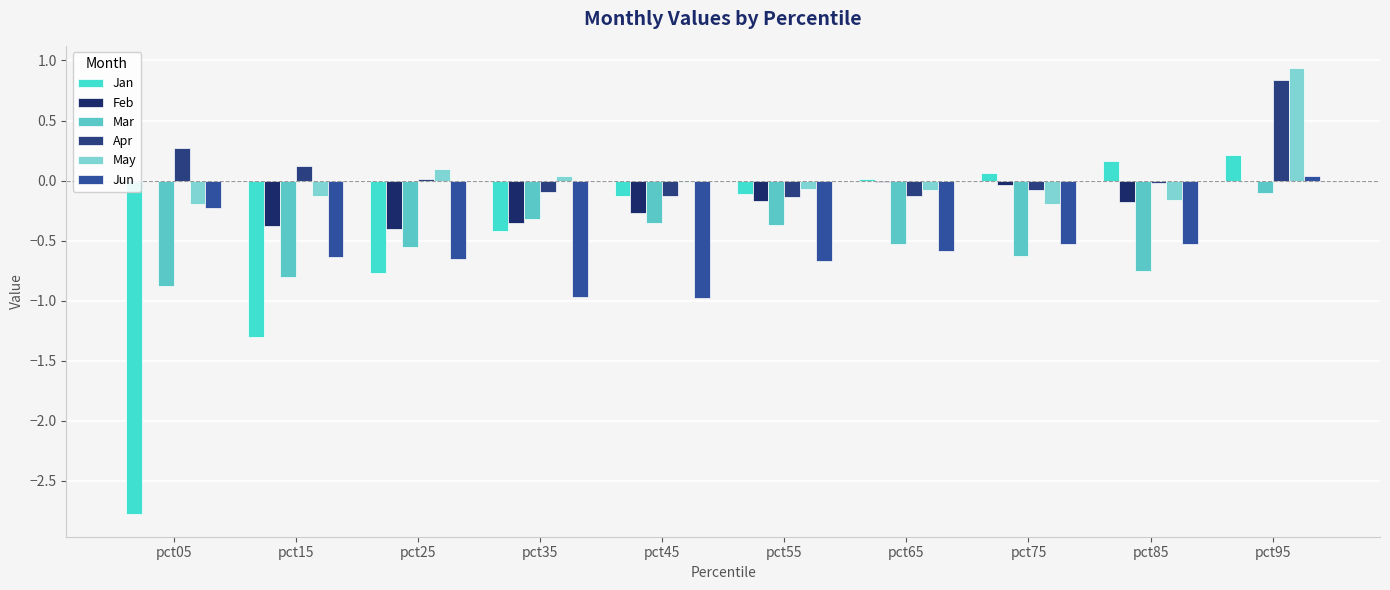

Rank the categories by May value from lowest to highest.

pct05, pct75, pct85, pct15, pct65, pct55, pct45, pct35, pct25, pct95